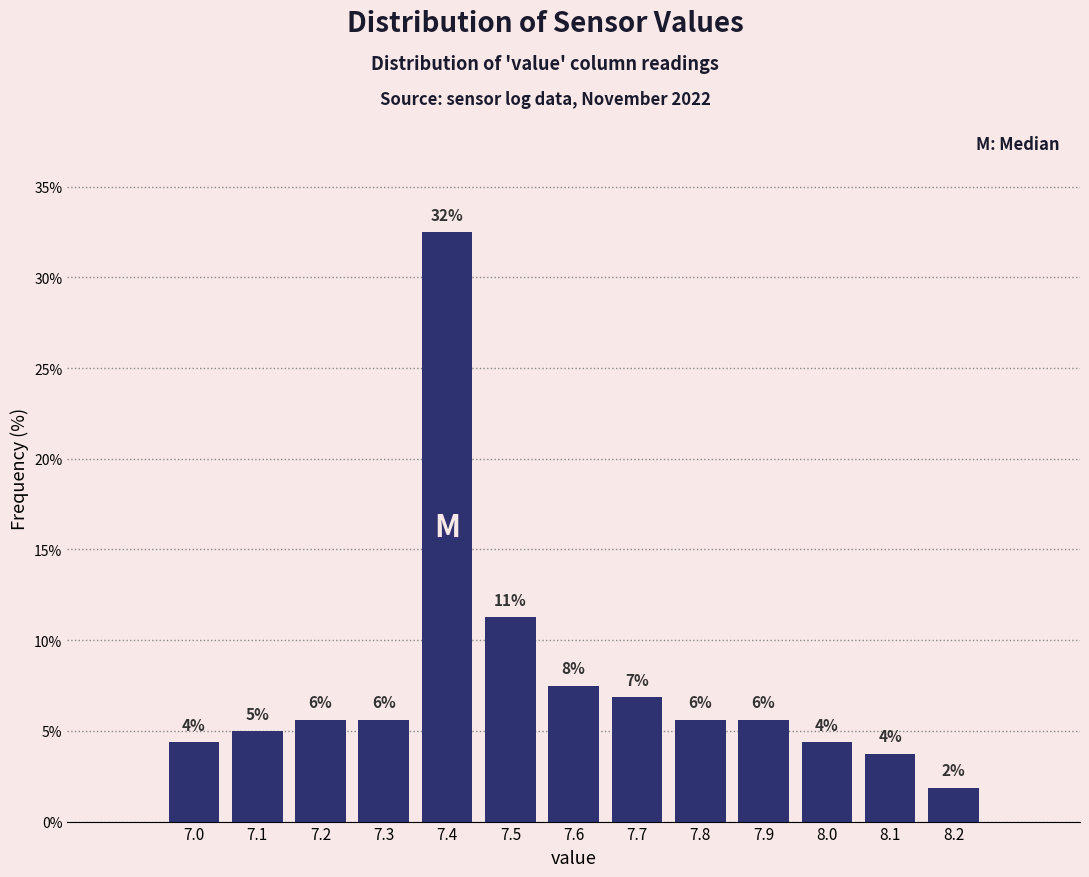

Are the bars horizontal?

No